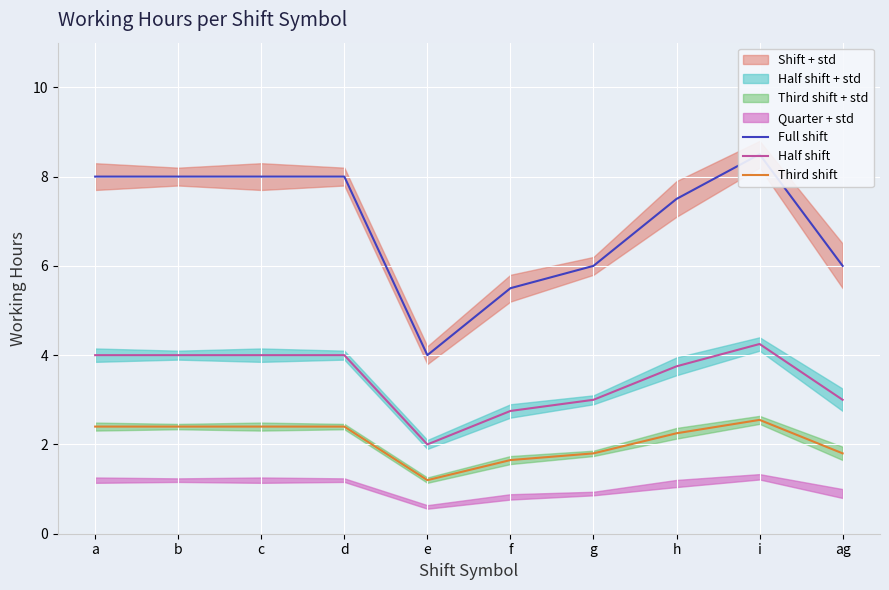

At how many categories does at least one series exceed 4?

9